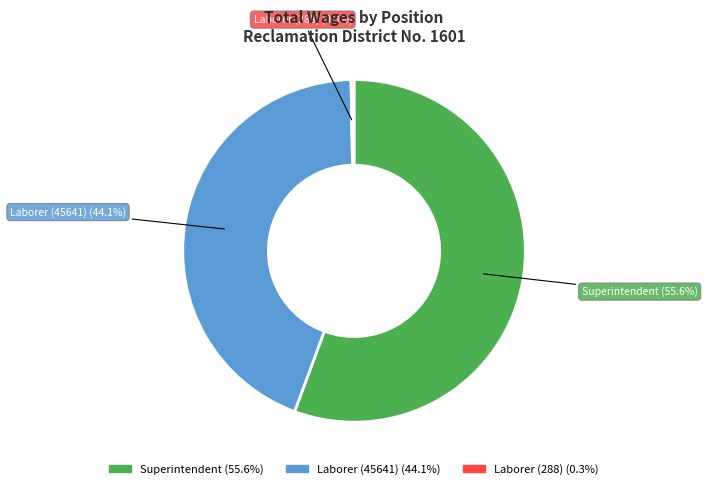

Which slice is the smallest?

Laborer (288)